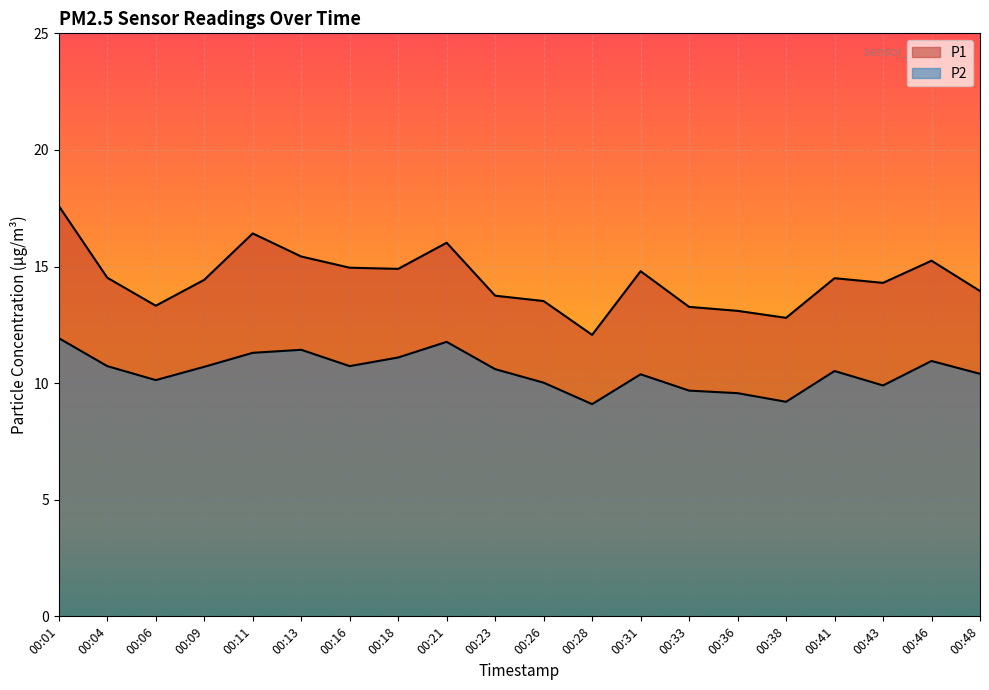

Reading left to right, extract all data points from this chart.

P1: 00:01=17.6	00:04=14.5	00:06=13.3	00:09=14.4	00:11=16.4	00:13=15.4	00:16=14.9	00:18=14.9	00:21=16.0	00:23=13.8	00:26=13.5	00:28=12.1	00:31=14.8	00:33=13.3	00:36=13.1	00:38=12.8	00:41=14.5	00:43=14.3	00:46=15.2	00:48=13.9
P2: 00:01=11.9	00:04=10.7	00:06=10.1	00:09=10.7	00:11=11.3	00:13=11.4	00:16=10.7	00:18=11.1	00:21=11.8	00:23=10.6	00:26=10.0	00:28=9.1	00:31=10.4	00:33=9.7	00:36=9.6	00:38=9.2	00:41=10.5	00:43=9.9	00:46=10.9	00:48=10.4